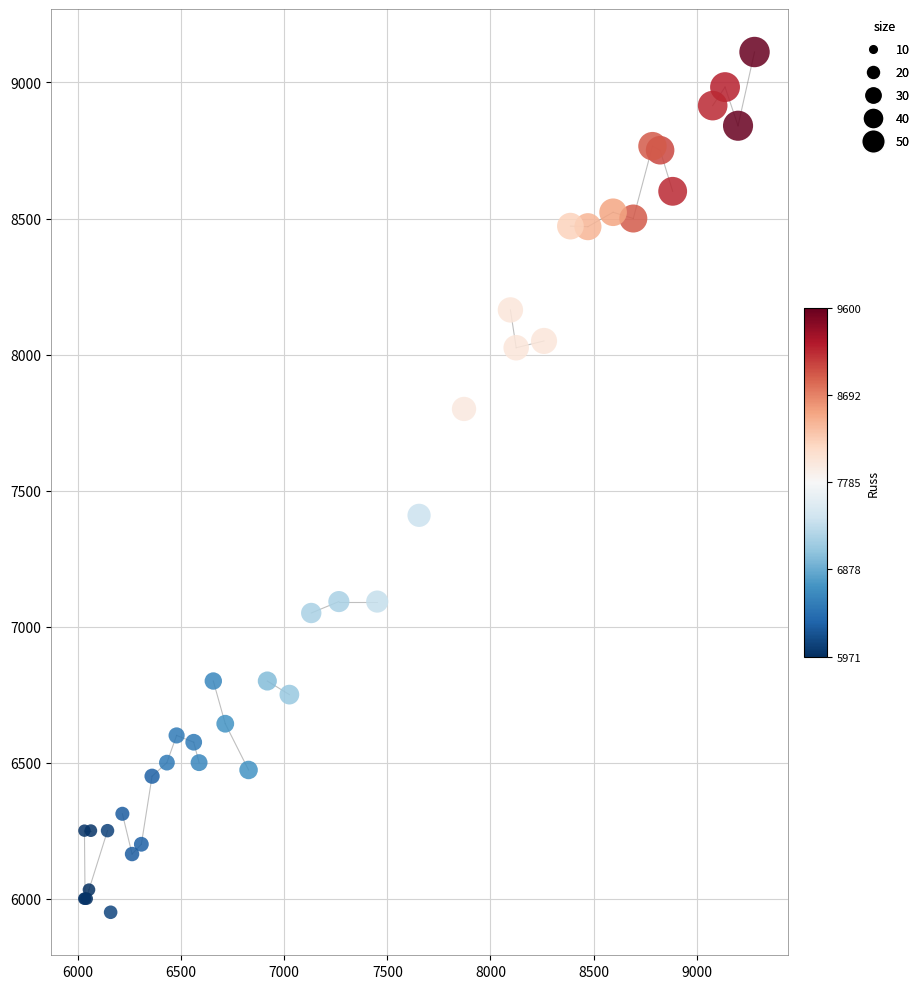

What Y value in the scatter plot is closest to 7531?

7409